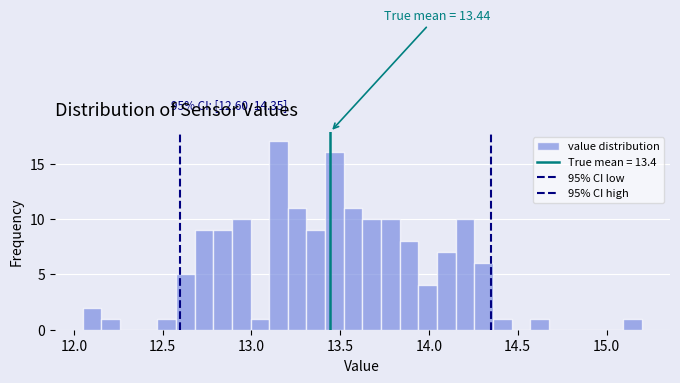

Around what value on the x-axis is the tallest bar? Give the approximate position of its centre, as read against the axis.

13.15